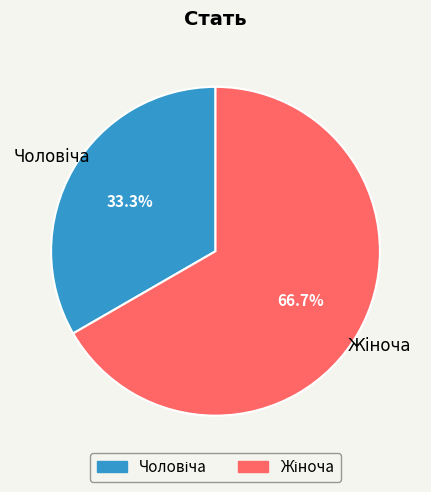

Is there any slice that represents more than half of the pie?

Yes